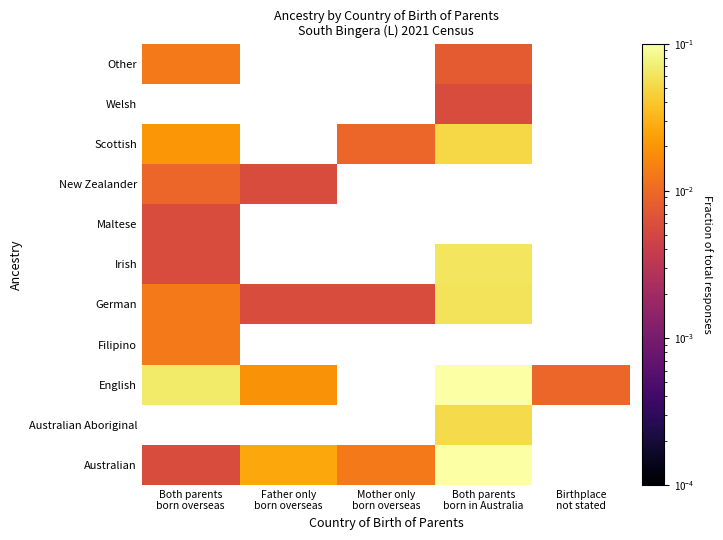

At how many categories does at least one series exceed 0?

5